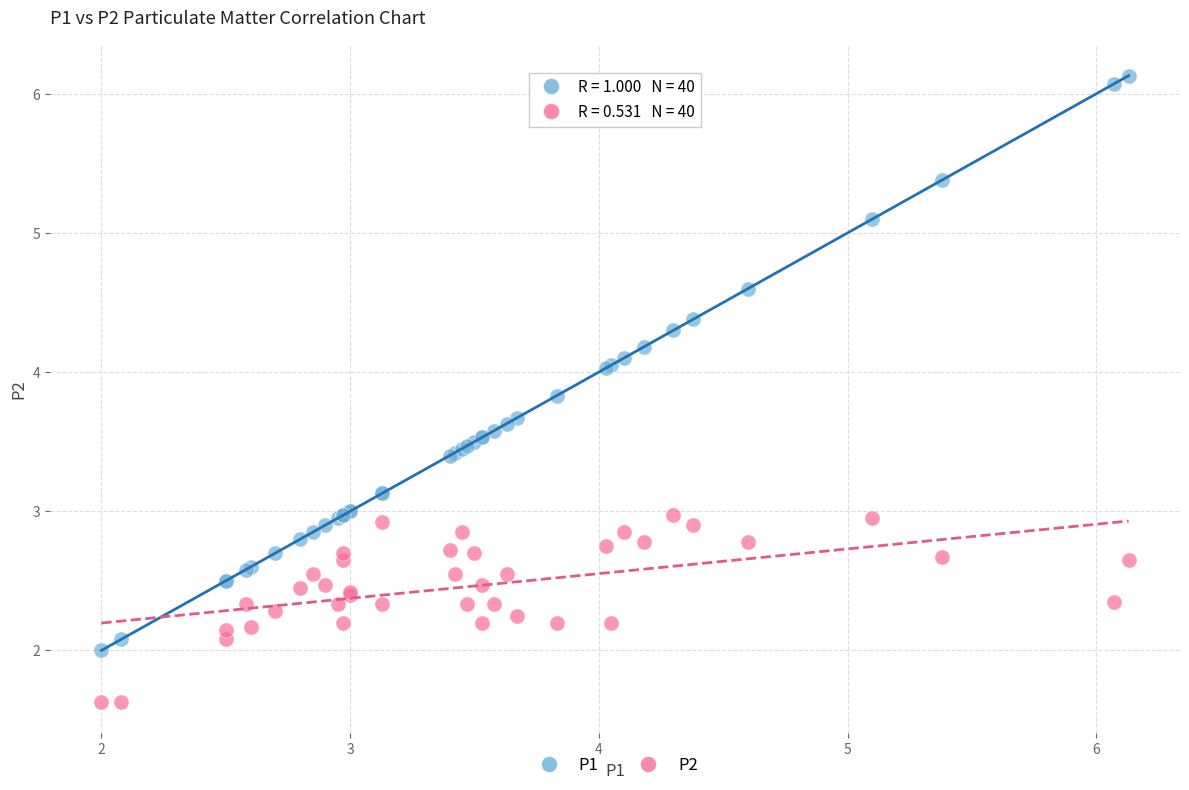

Which series reaches the minimum Y coordinate?

P2